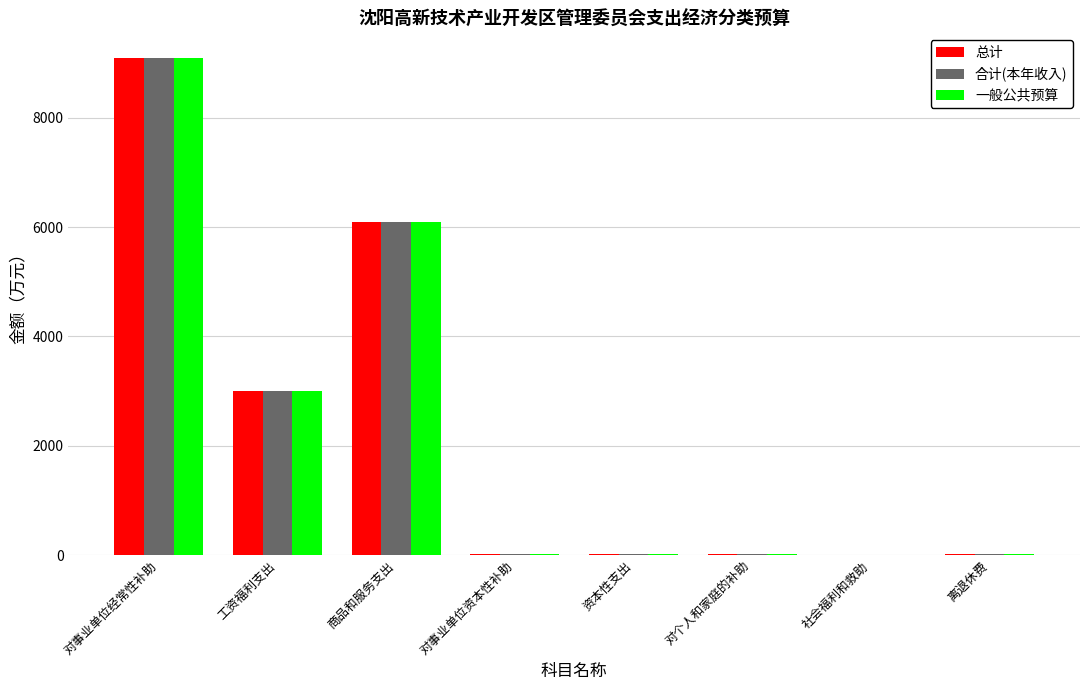

How many distinct data groups are displayed?

3